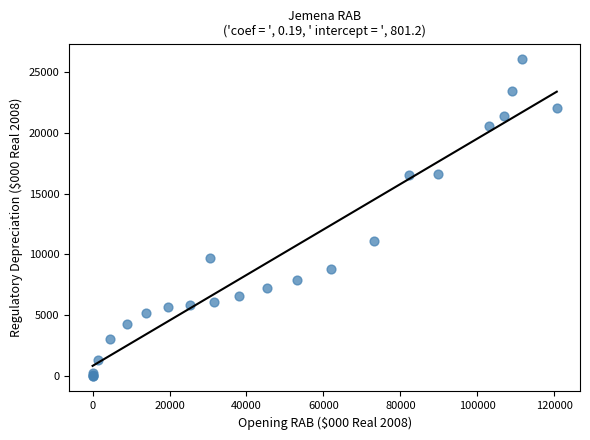

What Y value in the scatter plot is closest to 13023?

11063.7